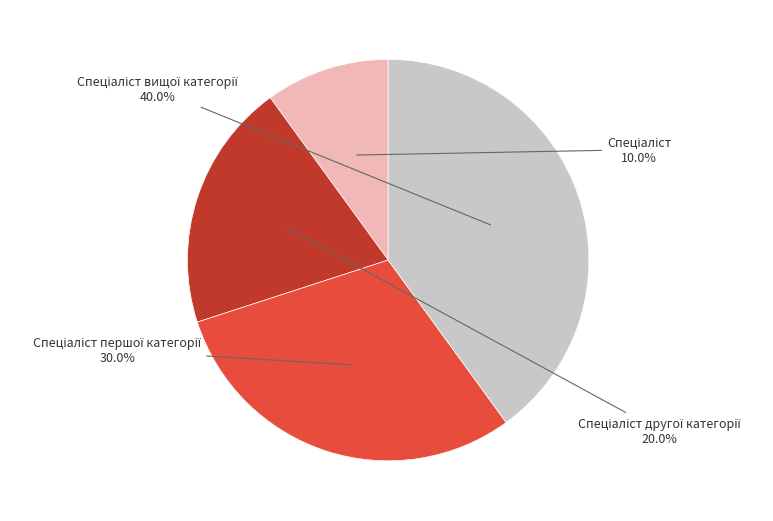

Does any single category account for the majority?

No